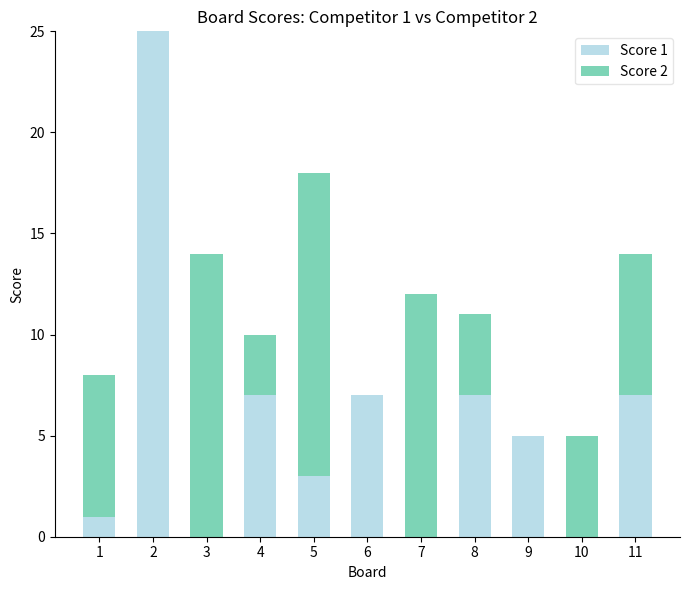

The Score 1 series shows 1 at 1. True or false?

True